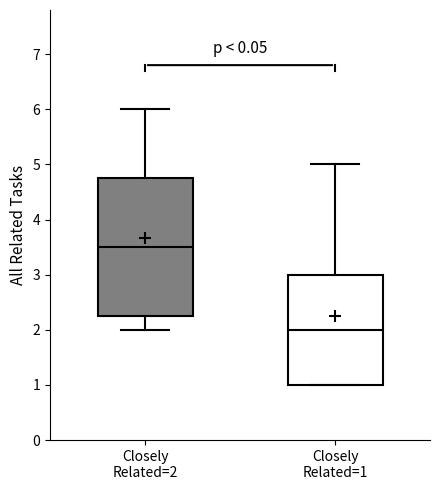

Which box has the lowest median line?

Closely Related=1